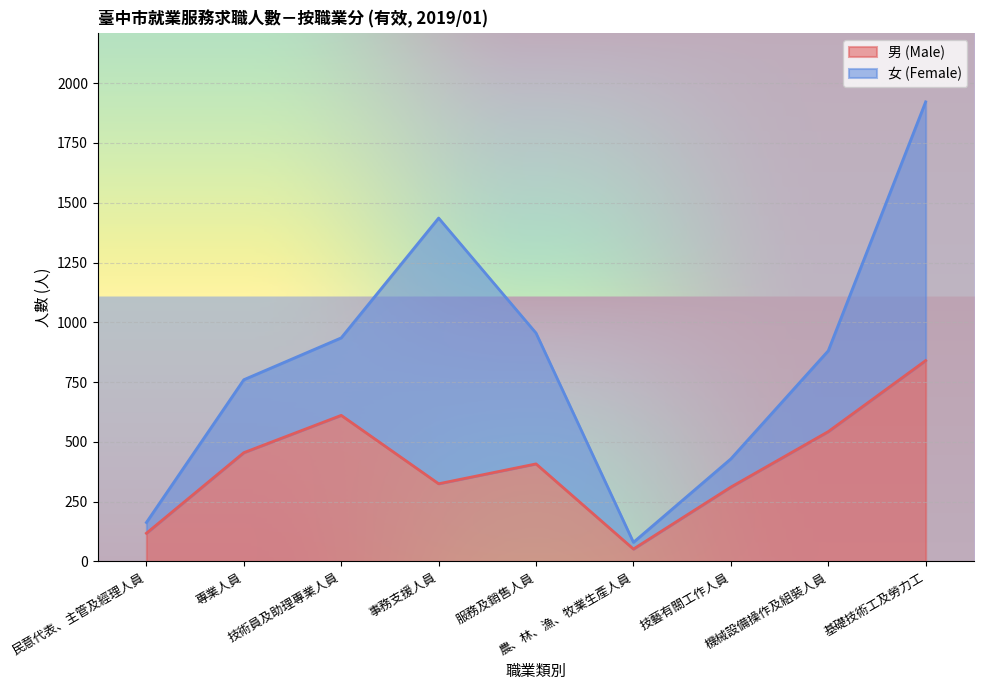

Reading right to left, list all the values displayed in this chart.

基礎技術工及勞力工=840	機械設備操作及組裝人員=543	技藝有關工作人員=311	農、林、漁、牧業生產人員=52	服務及銷售人員=408	事務支援人員=325	技術員及助理專業人員=611	專業人員=455	民意代表、主管及經理人員=118